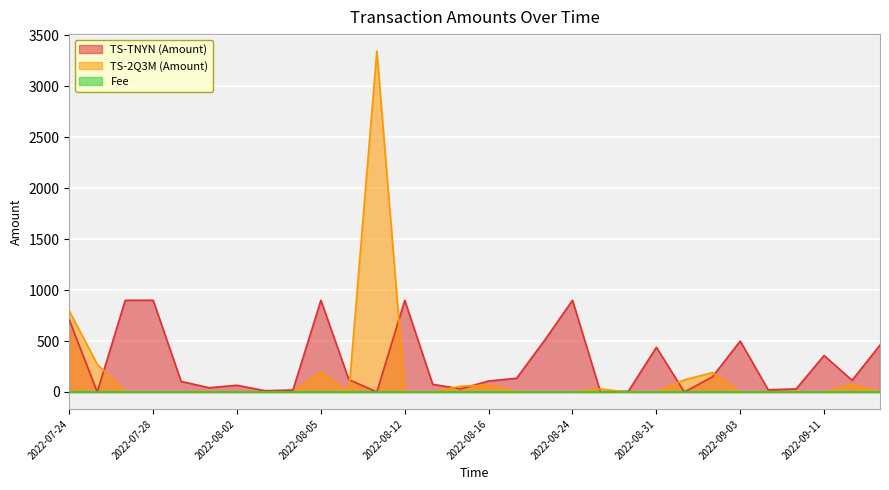

Does the chart display data point markers on the line(s)?

No